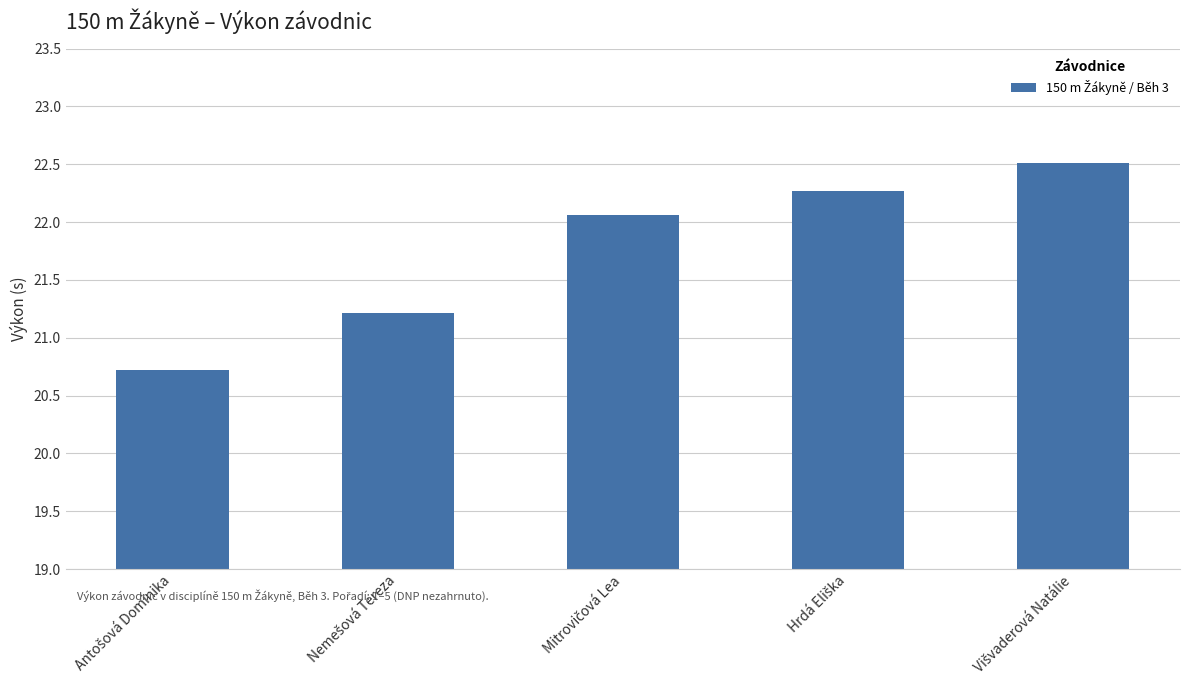

What is the difference between the maximum and minimum values?

1.8